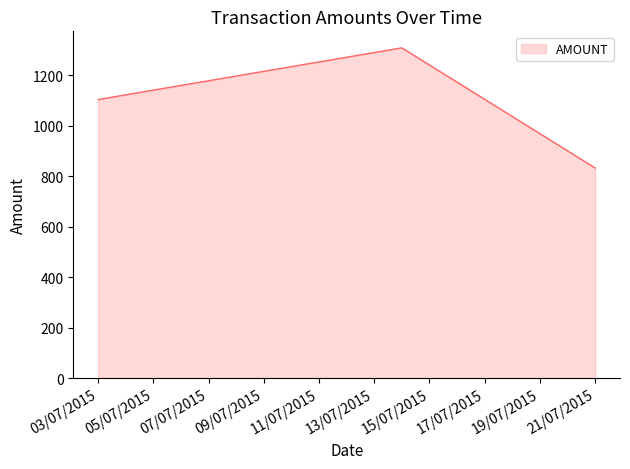

What is the minimum value shown in the chart?

832.8